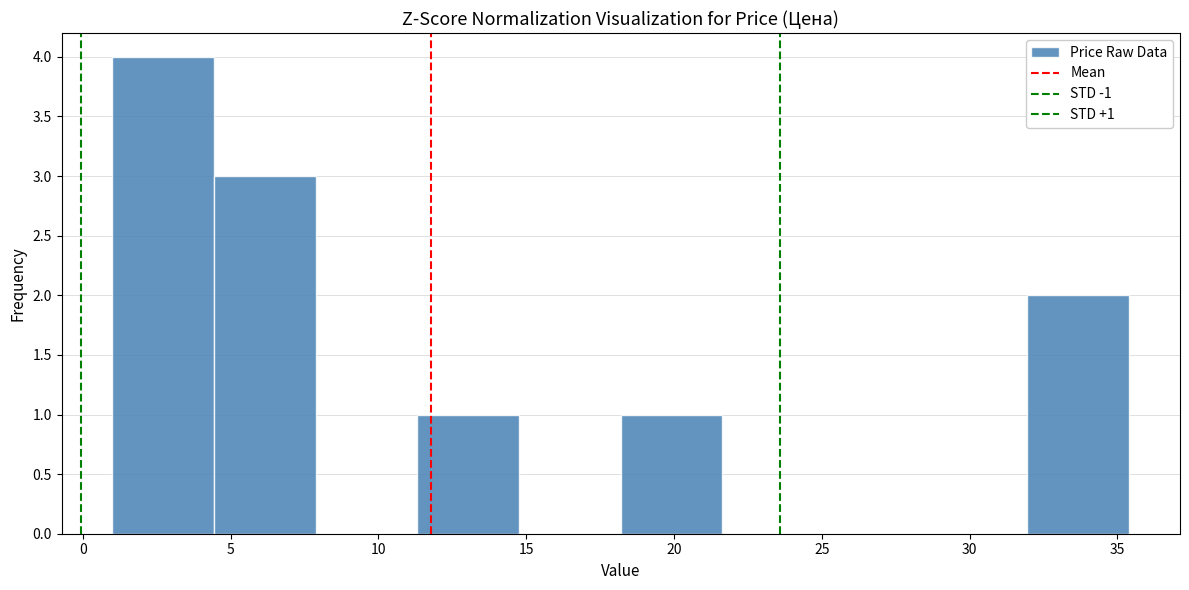

Over which range of the x-axis is the bar tallest?

1.0 to 4.5